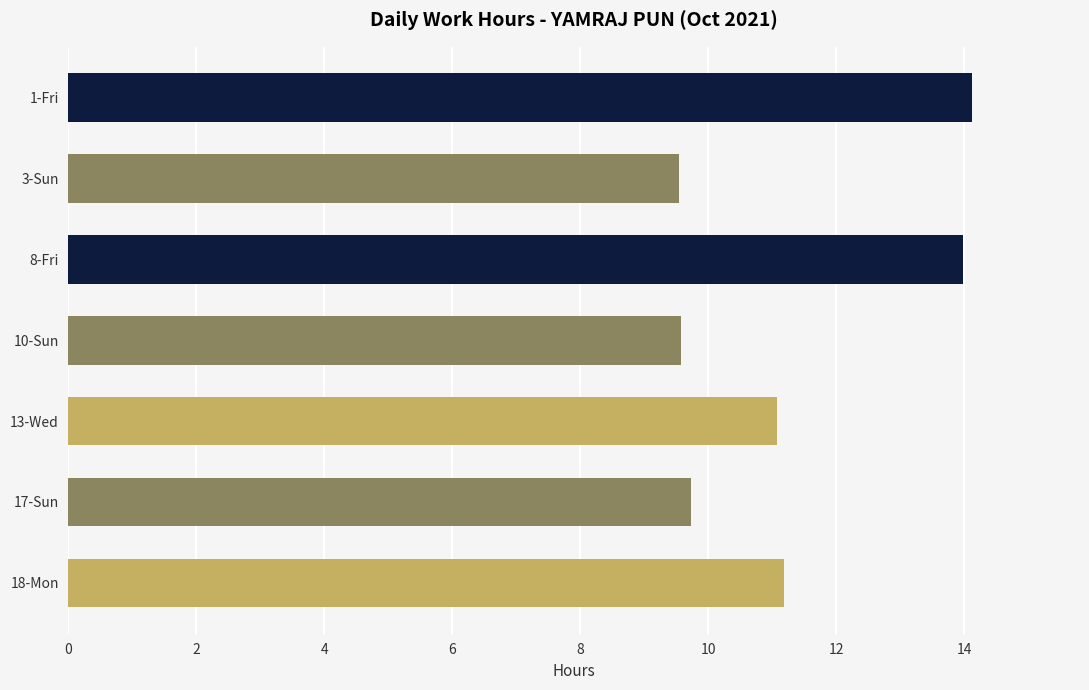

What is the average value?

11.3